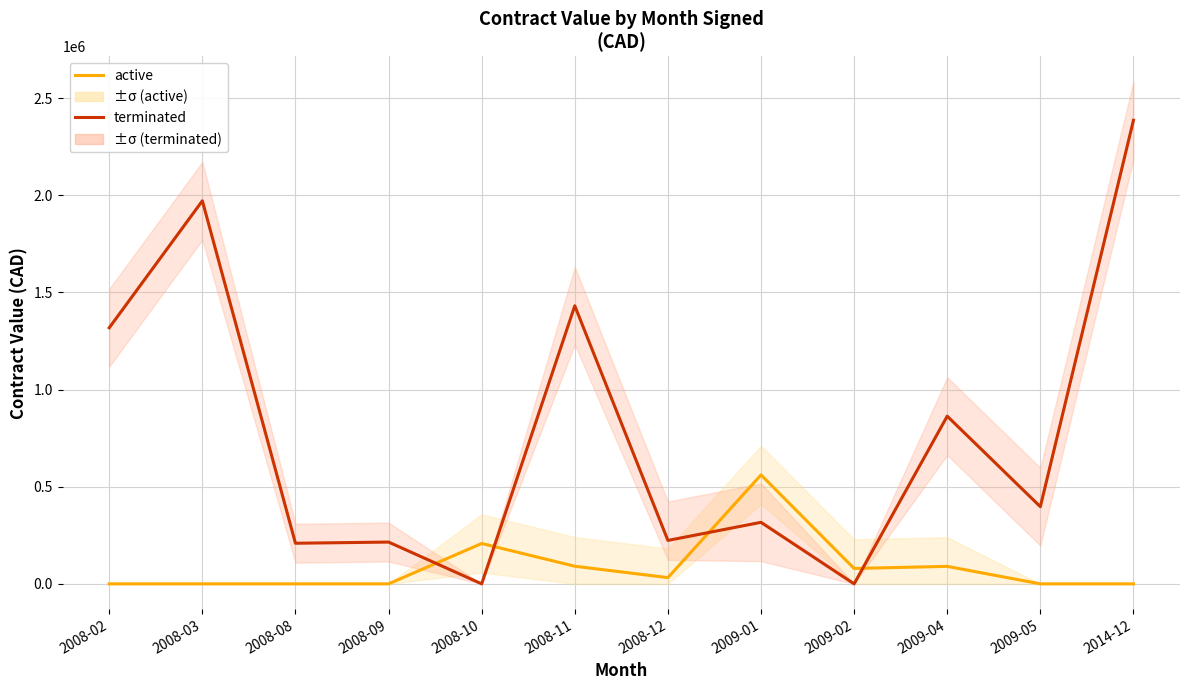

How many categories are shown in the chart?

12